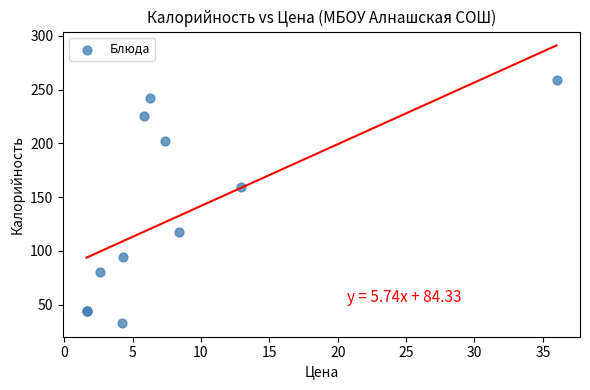

What Y value in the scatter plot is closest to 146?

159.4